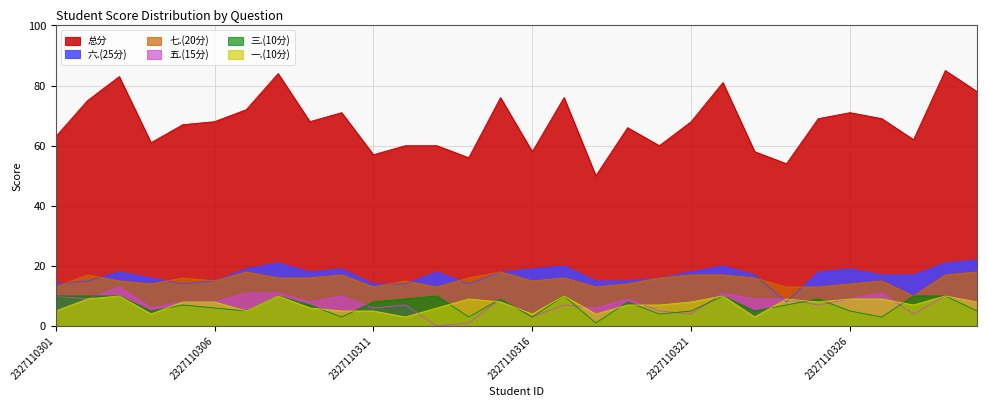

Does the chart display data point markers on the line(s)?

No